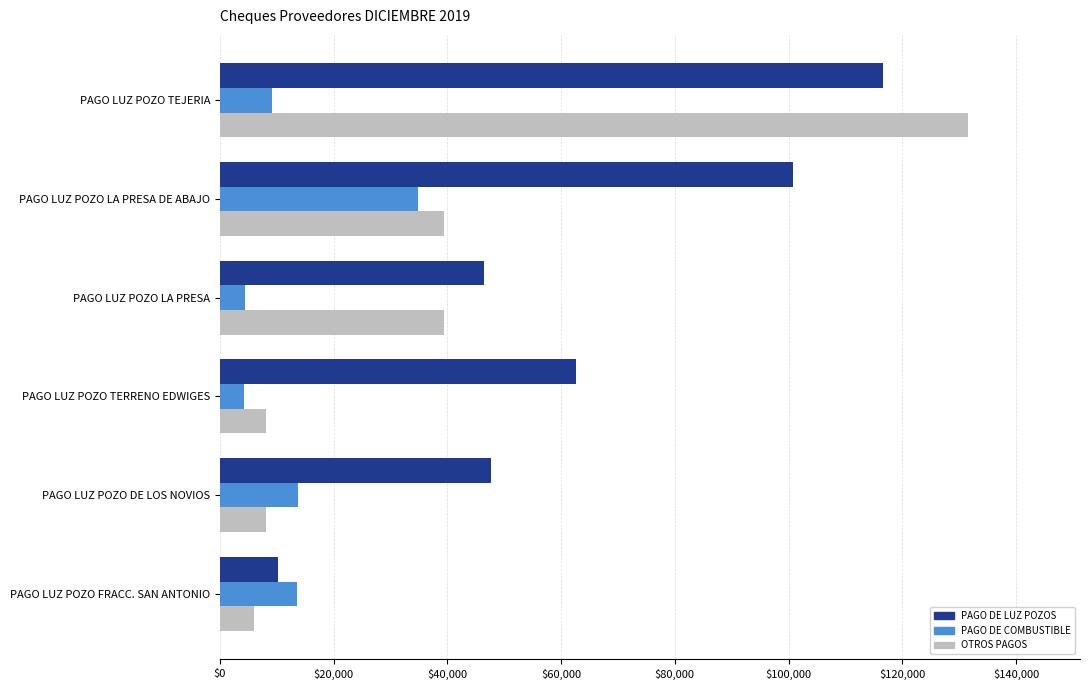

Which series changed the most between PAGO LUZ POZO LA PRESA and PAGO LUZ POZO DE LOS NOVIOS?

OTROS PAGOS